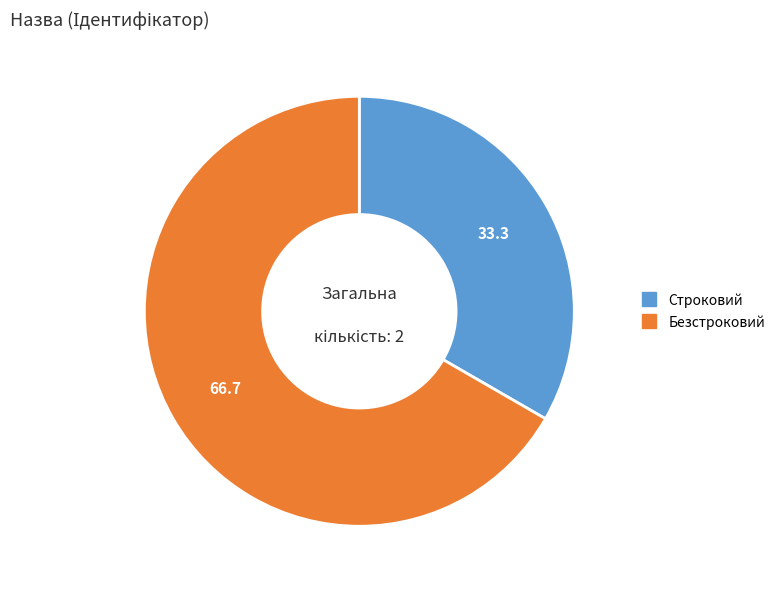

True or false: Строковий accounts for 22% of the total.

False